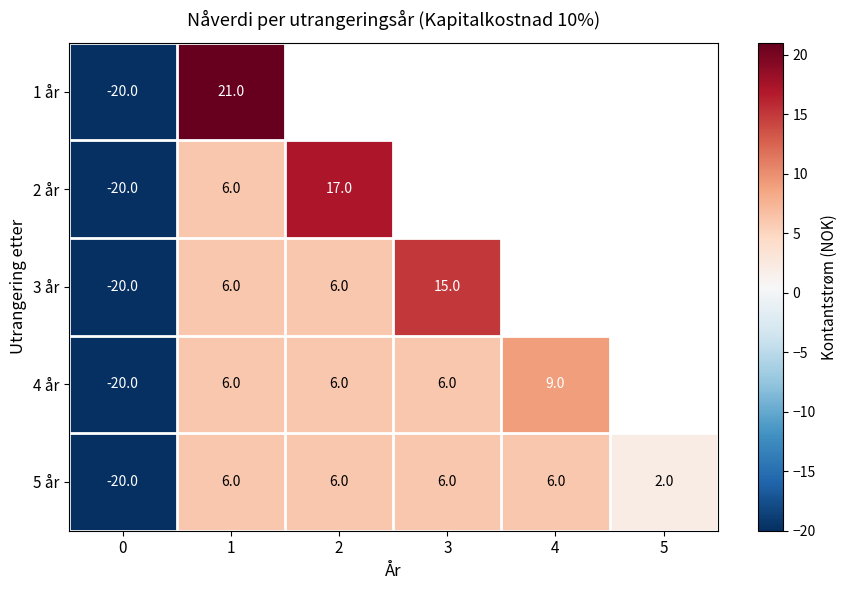

What is the highest value of the 5 år series?

6